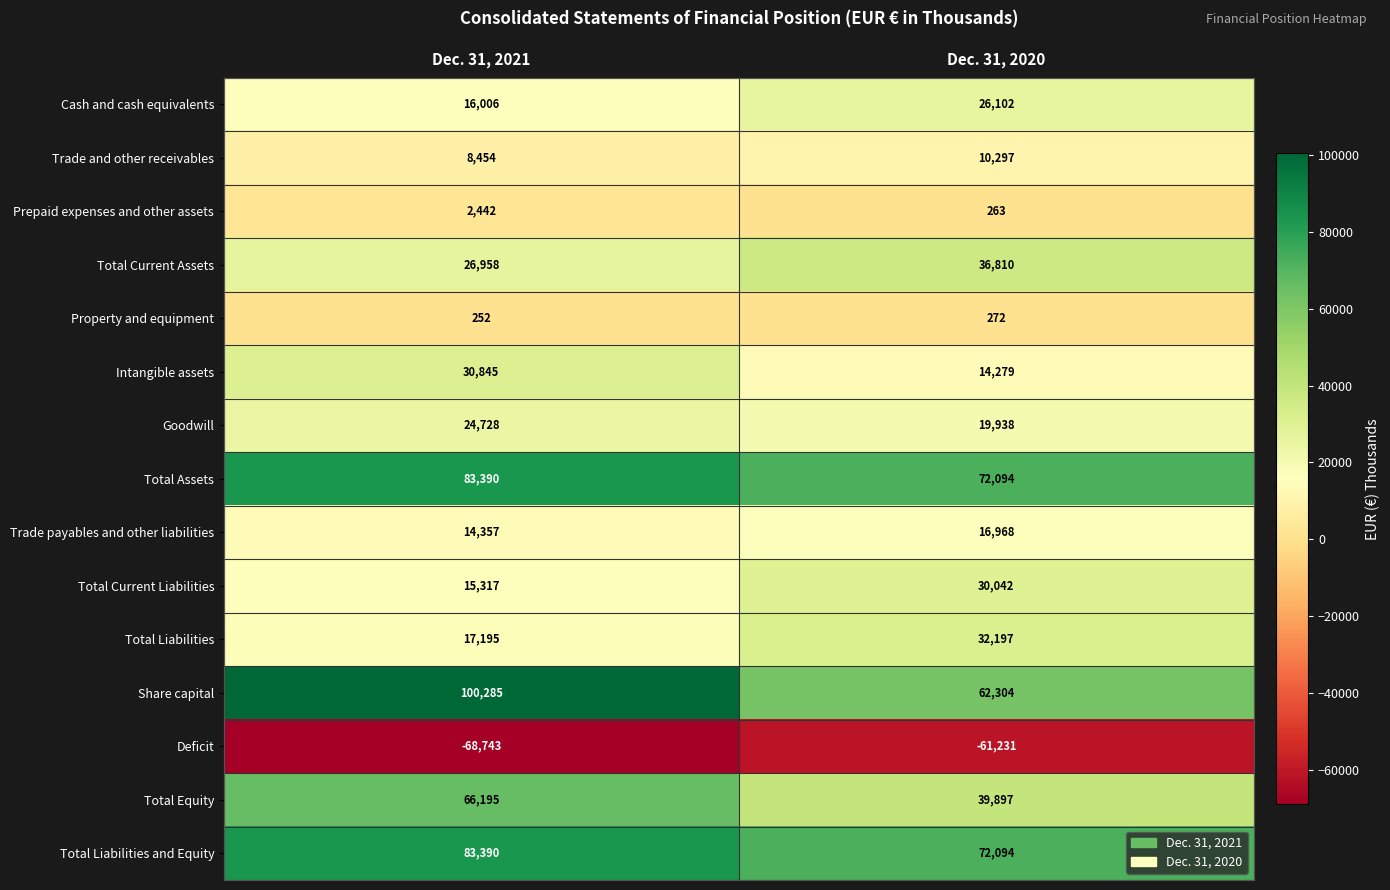

Which label corresponds to the smallest value in the chart?

Dec. 31, 2021